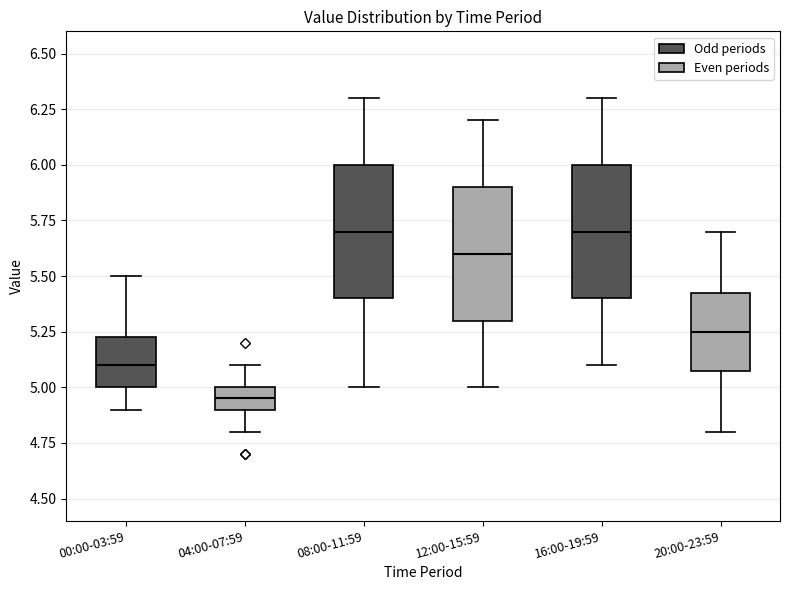

Where does the median line of the box for 16:00-19:59 sit on the y-axis? The values are not printed on the chart, so give them approximately, as read against the axis.

5.70